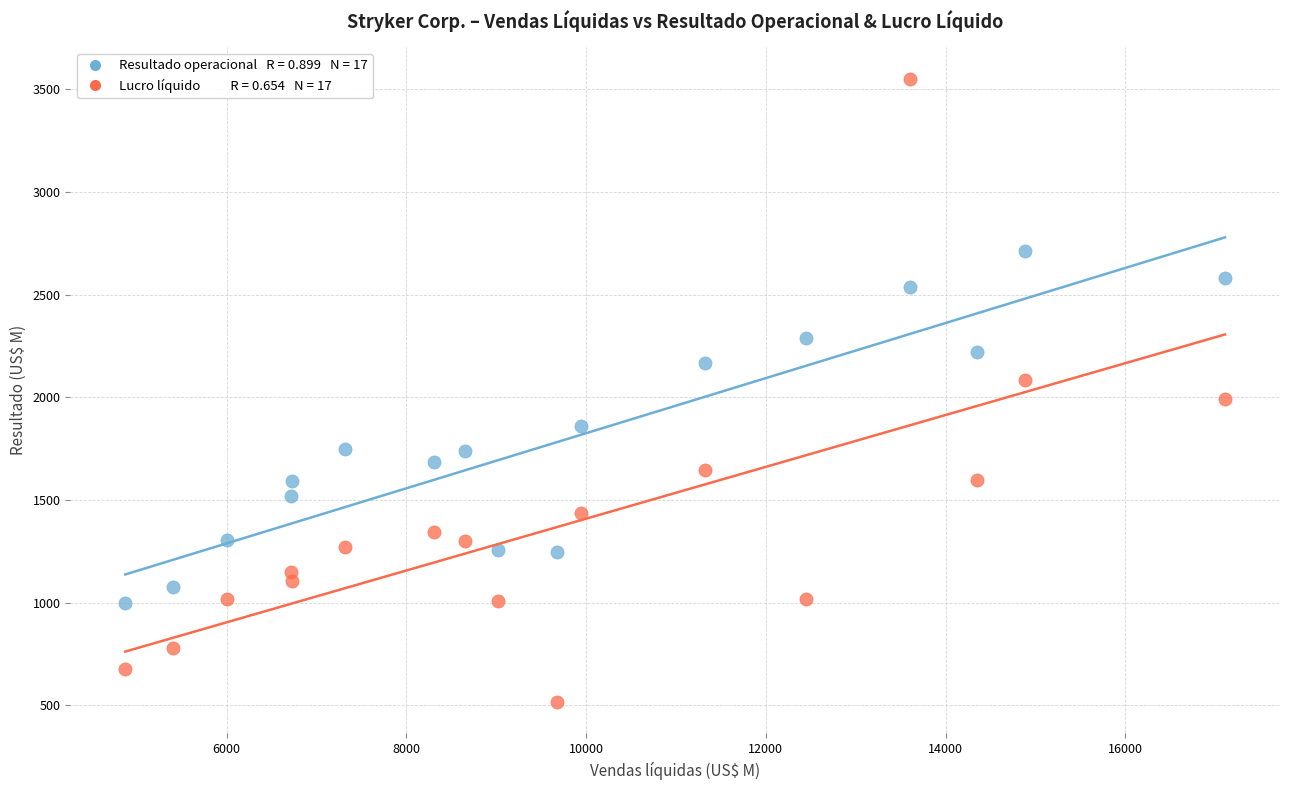

Across all data points, what is the range of Y values (max minus min)?

3038